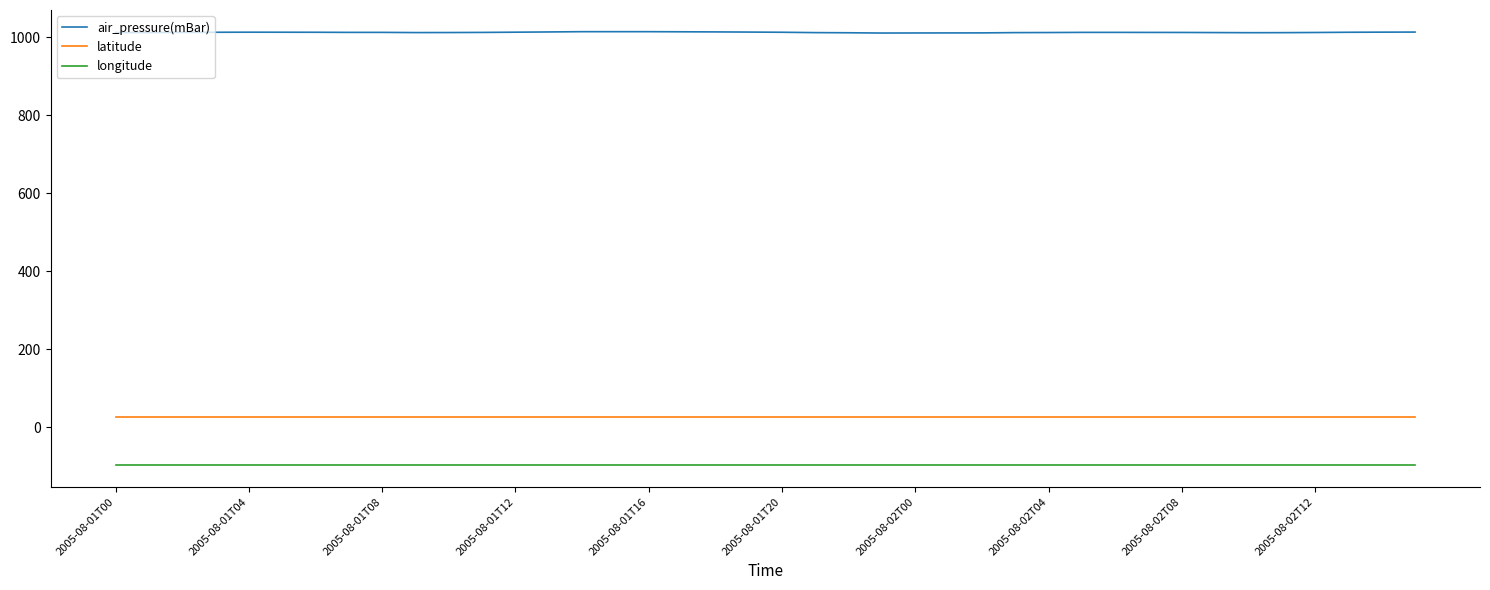

Does the chart display data point markers on the line(s)?

No